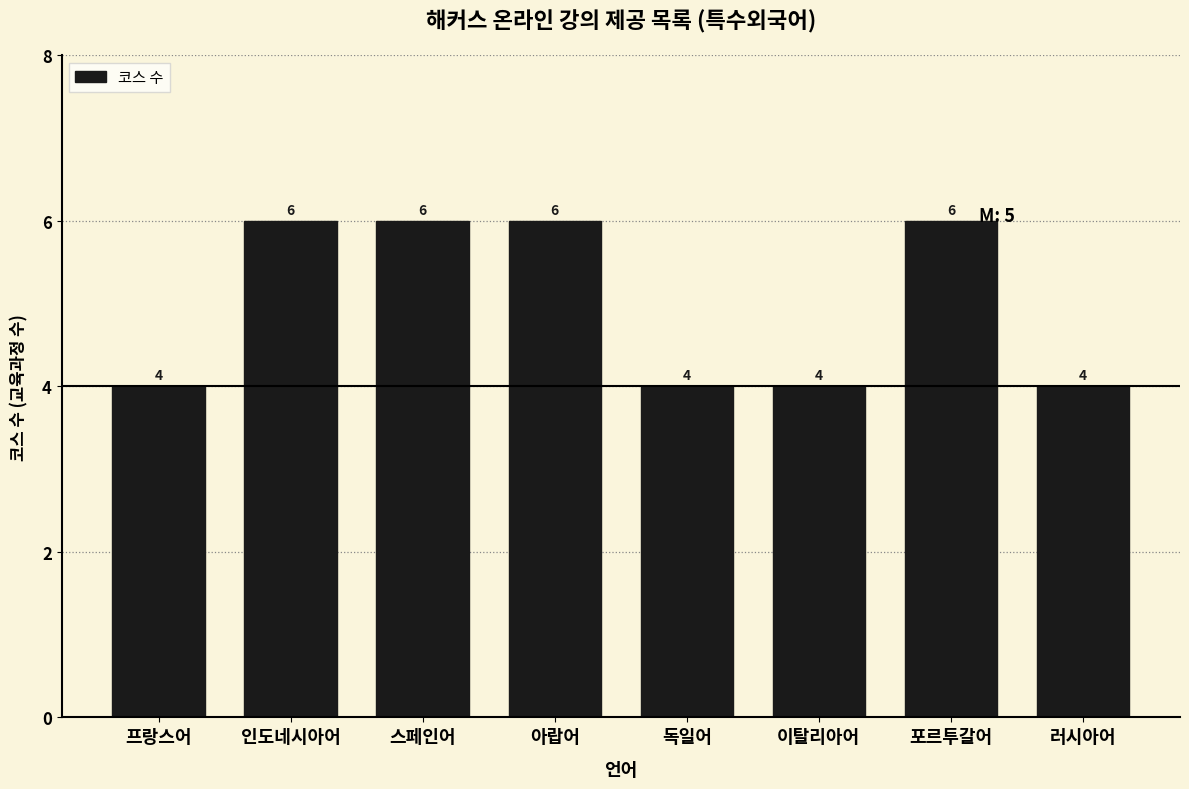

Reading left to right, transcribe all the data shown in this chart.

프랑스어=4	인도네시아어=6	스페인어=6	아랍어=6	독일어=4	이탈리아어=4	포르투갈어=6	러시아어=4